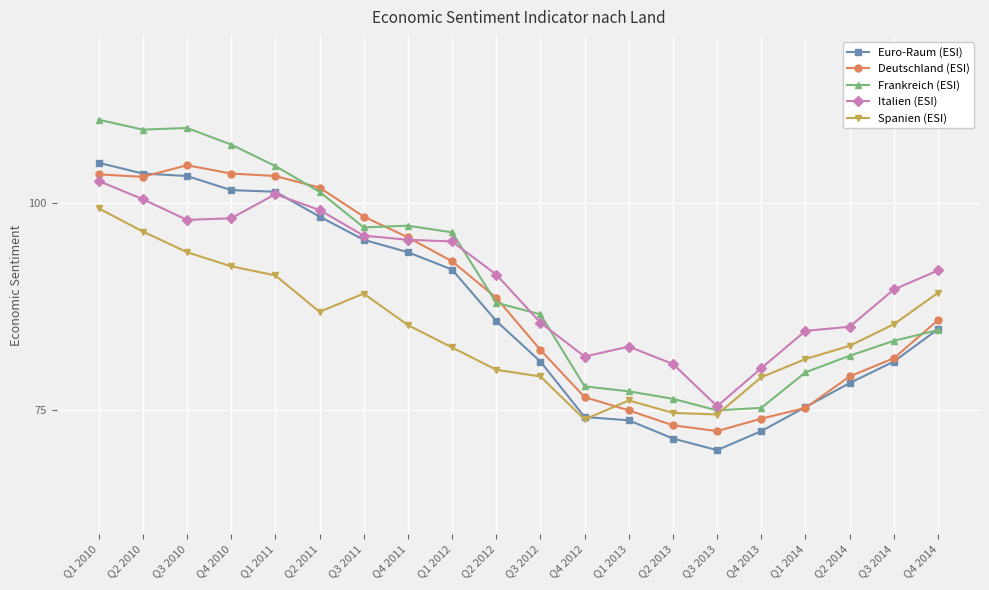

What is the average value of the Euro-Raum (ESI) series?

87.1